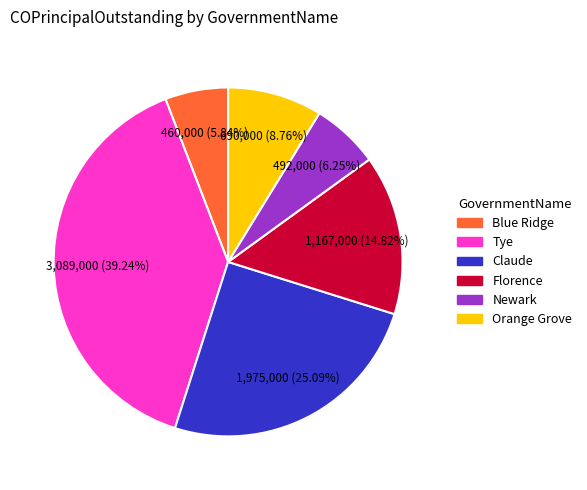

Count the number of slices in the pie.

6